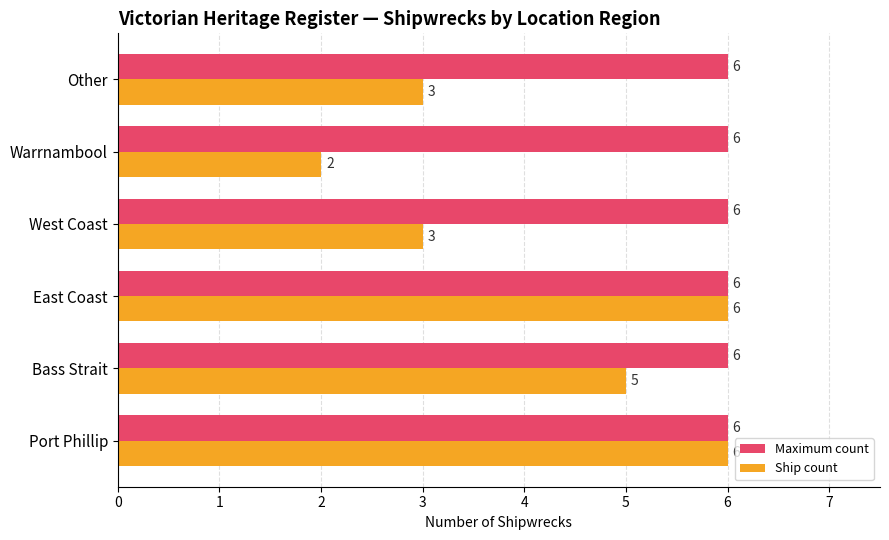

Rank the series at Bass Strait from highest to lowest value.

Maximum count, Ship count